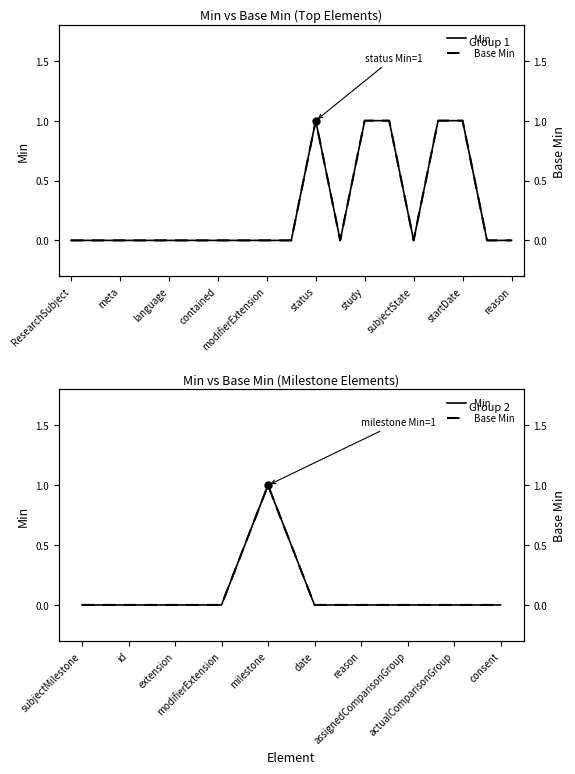

At reason, list the series in order from smallest to largest.

Min, Base Min